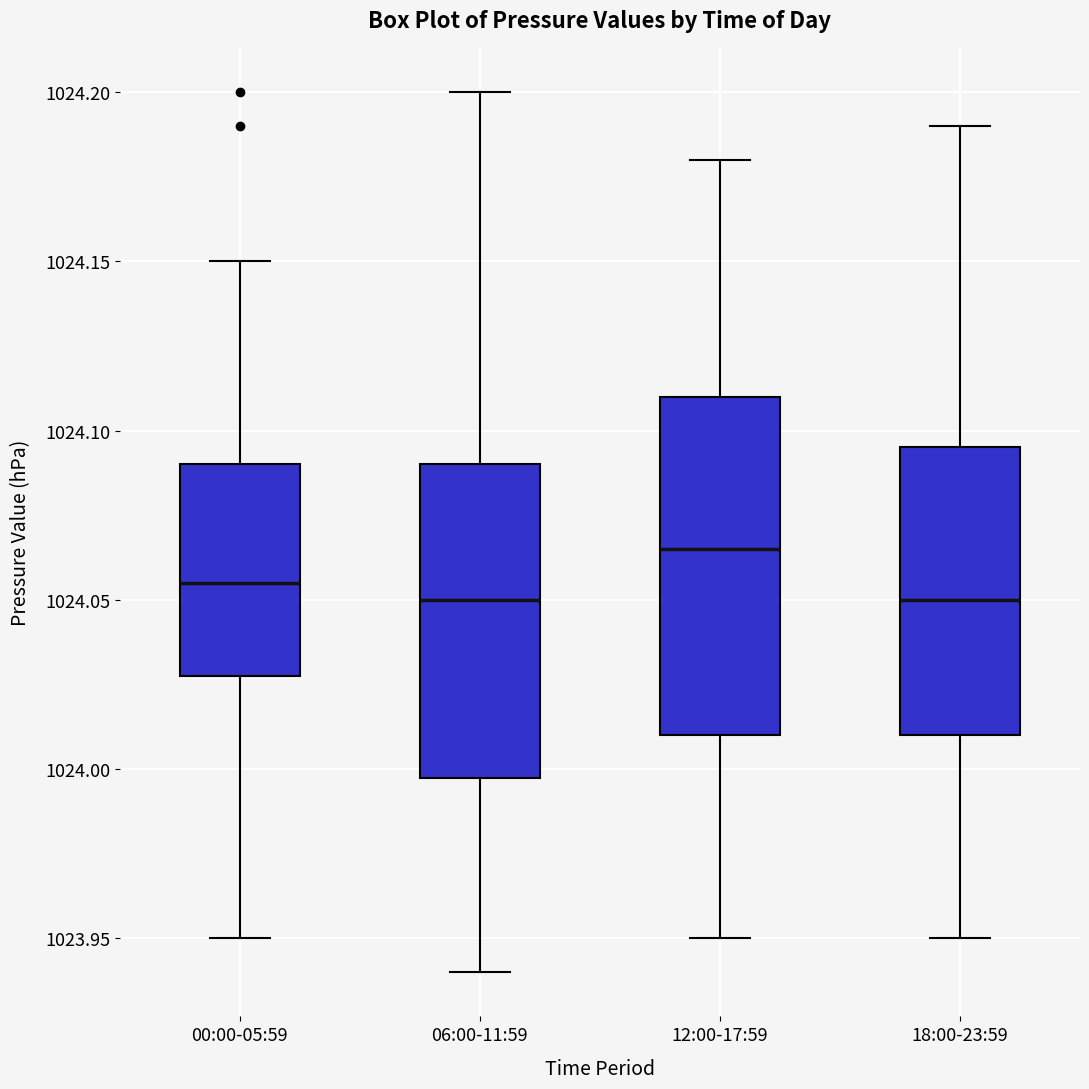

Where does the median line of the box for 06:00-11:59 sit on the y-axis? The values are not printed on the chart, so give them approximately, as read against the axis.

1024.050